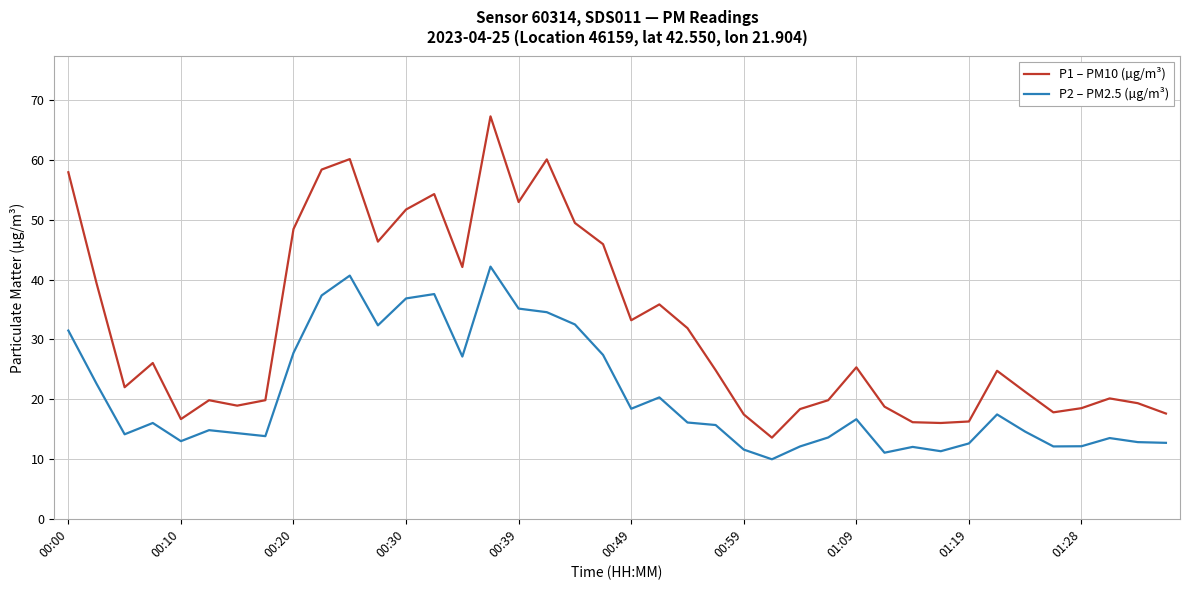

What is the maximum value shown in the chart?

67.3